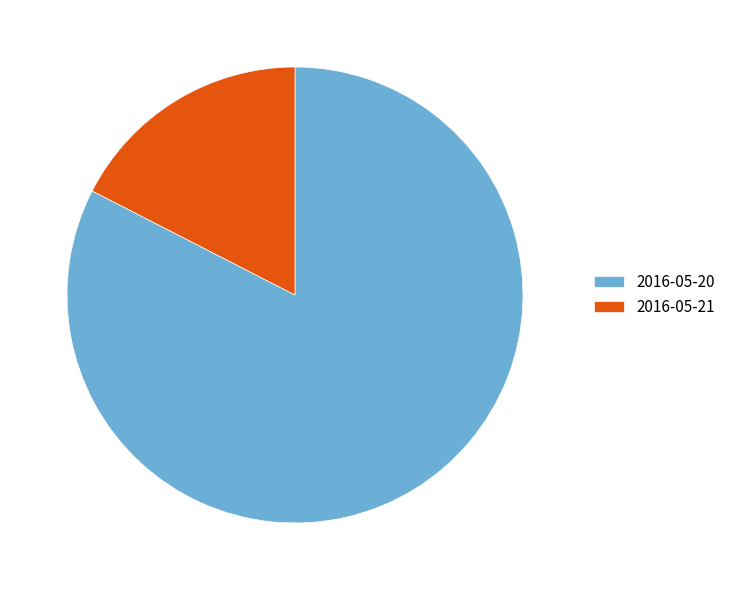

Between 2016-05-20 and 2016-05-21, which is larger?

2016-05-20